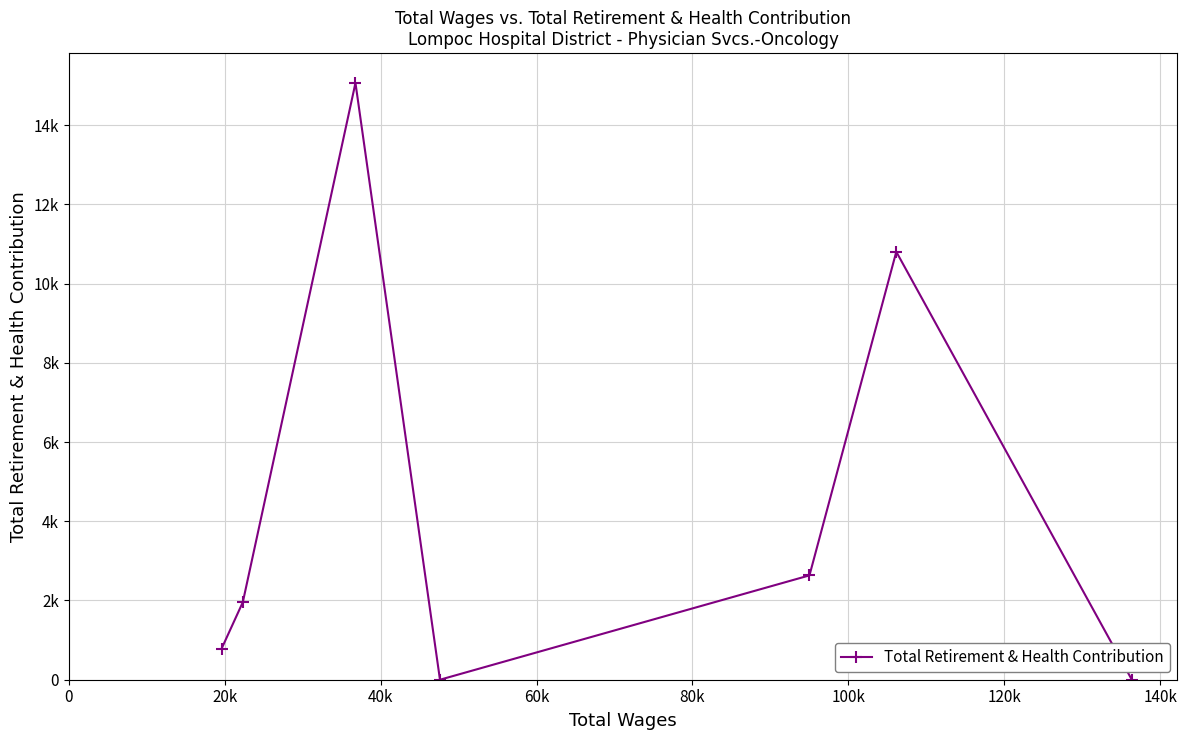

How many points are lower than both their immediate neighbors (excluding endpoints)?

1